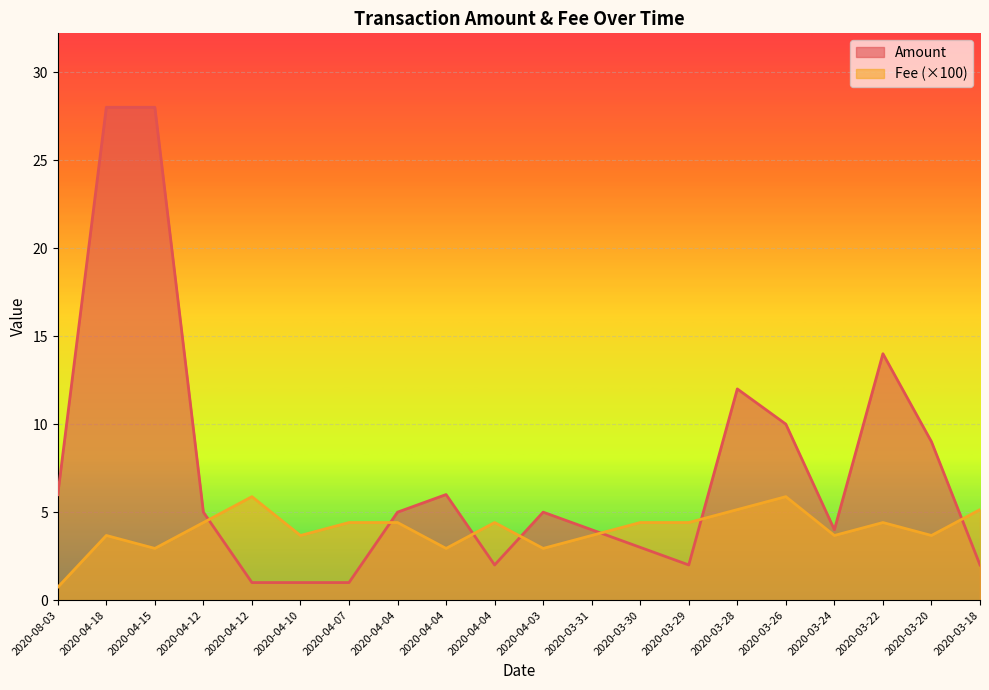

Does the chart display data point markers on the line(s)?

No